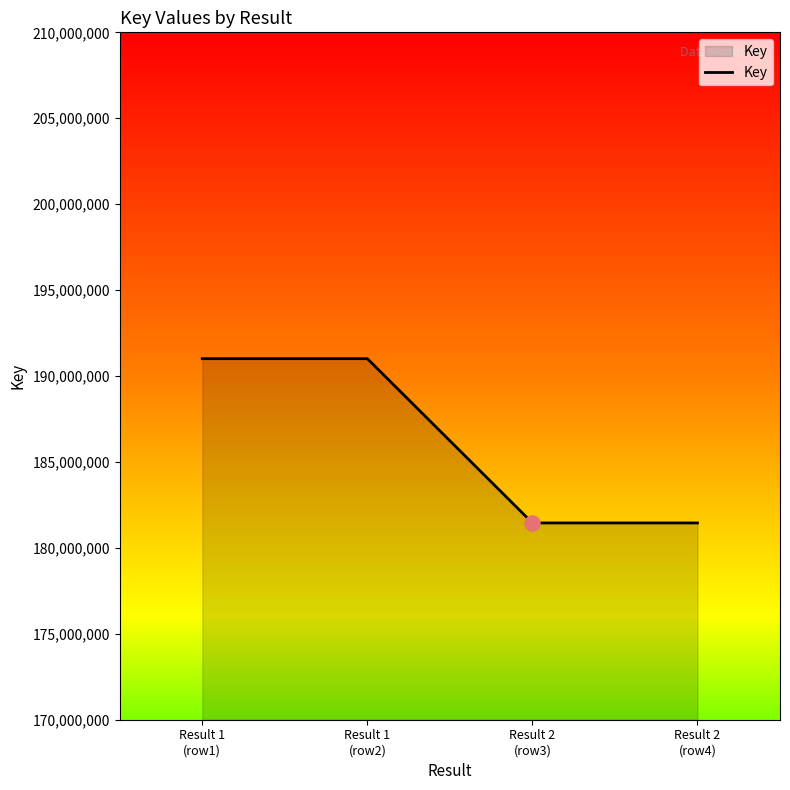

Approximately how many times larger is the value at Result 1
(row2) compared to Result 1
(row1)?

1.0